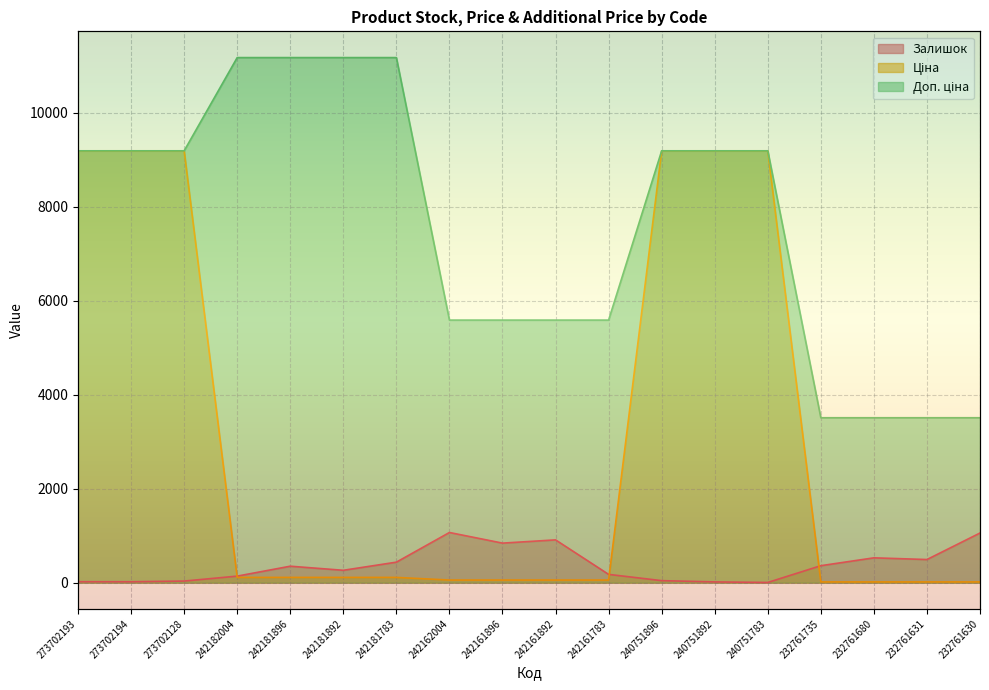

At how many categories does at least one series exceed 461?

18